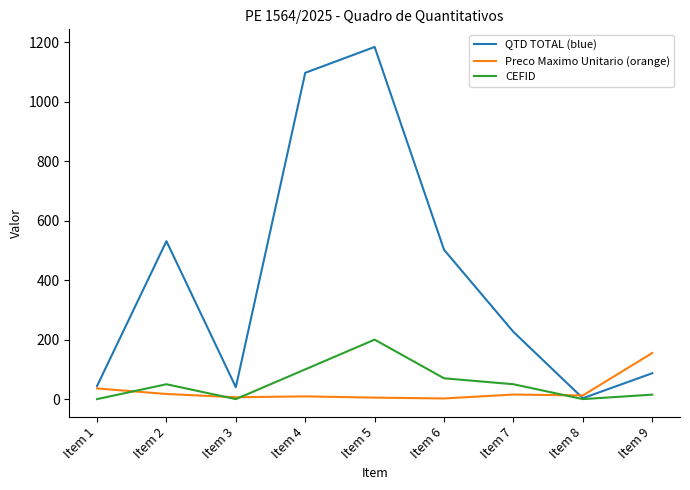

Is it true that CEFID equals 87.0 at Item 1?

False